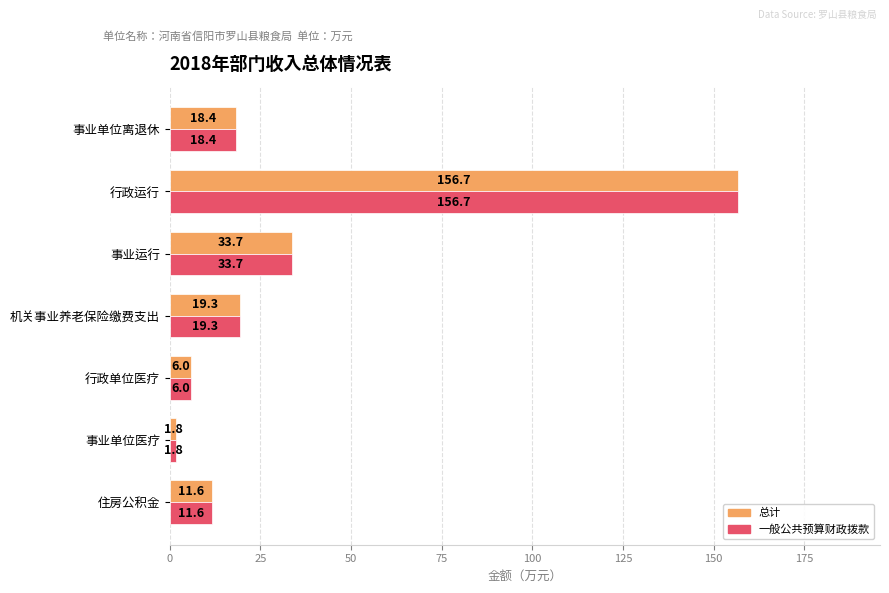

What is the average value of the 一般公共预算财政拨款 series?

35.4